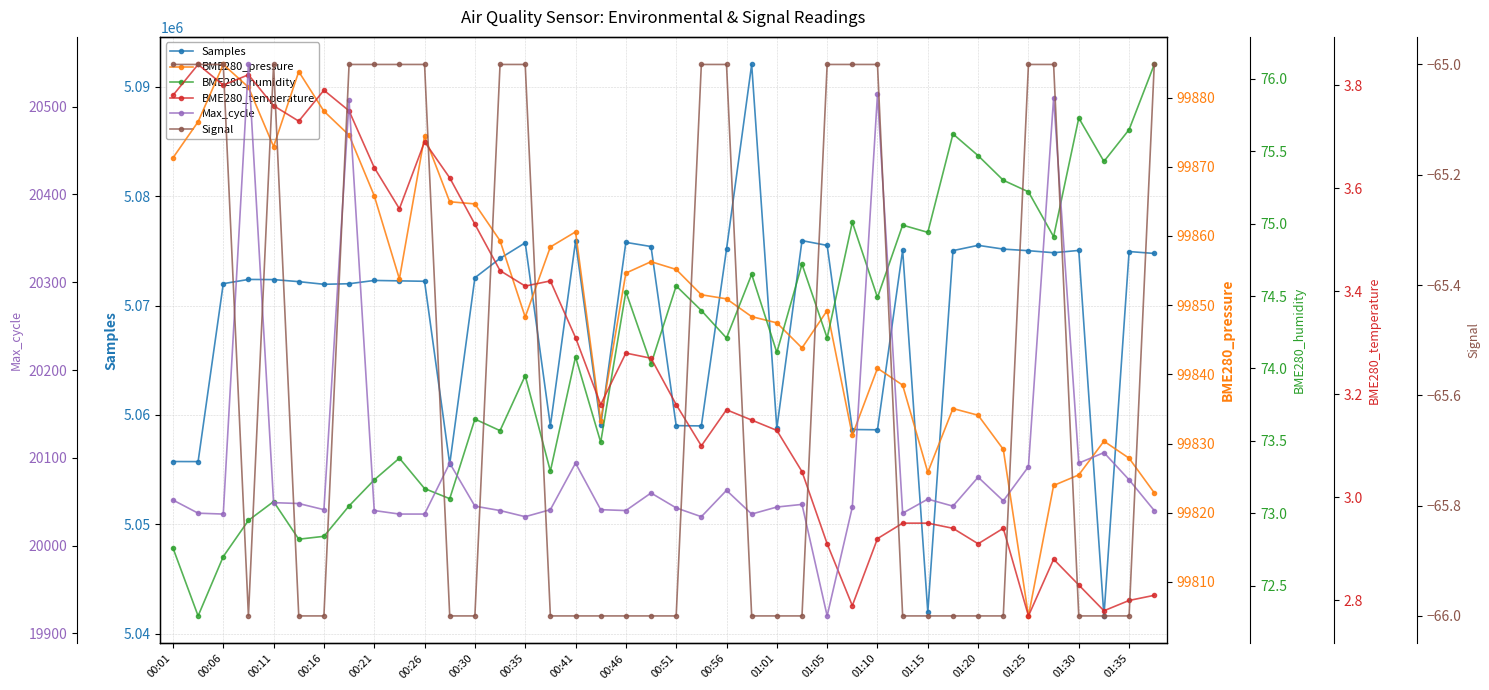

What are all the series names shown in the legend?

Samples, BME280_pressure, BME280_humidity, BME280_temperature, Max_cycle, Signal